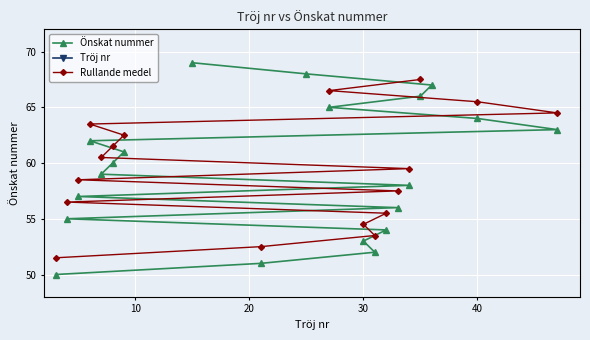

True or false: Tröj nr has more than 2 interior local peaks.

True